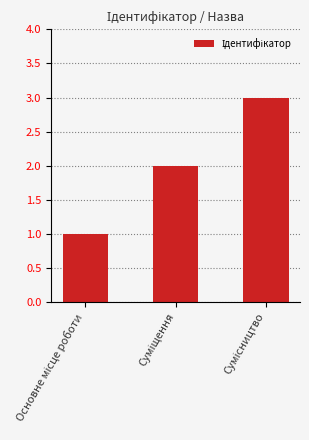

What is the greatest value displayed?

3